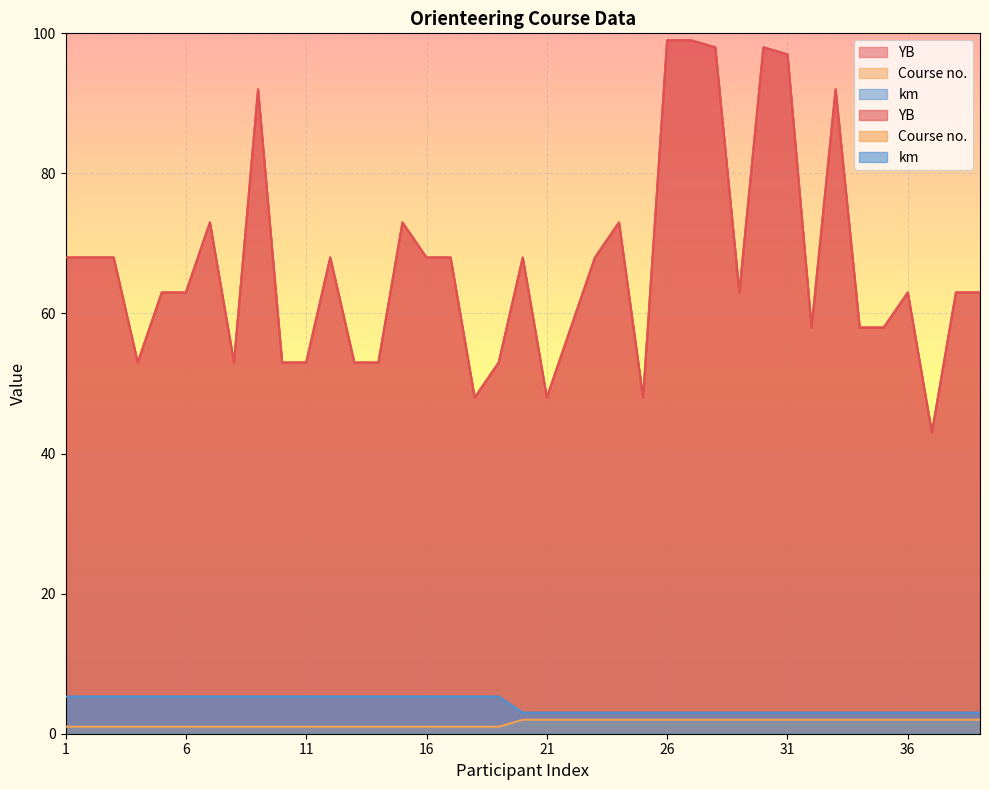

Reading right to left, what are all the values shown in this chart?

YB: 39=63.0	38=63.0	37=43.0	36=63.0	35=58.0	34=58.0	33=92.0	32=58.0	31=97.0	30=98.0	29=63.0	28=98.0	27=99.0	26=99.0	25=48.0	24=73.0	23=68.0	22=58.0	21=48.0	20=68.0	19=53.0	18=48.0	17=68.0	16=68.0	15=73.0	14=53.0	13=53.0	12=68.0	11=53.0	10=53.0	9=92.0	8=53.0	7=73.0	6=63.0	5=63.0	4=53.0	3=68.0	2=68.0	1=68.0
Course no.: 39=2.0	38=2.0	37=2.0	36=2.0	35=2.0	34=2.0	33=2.0	32=2.0	31=2.0	30=2.0	29=2.0	28=2.0	27=2.0	26=2.0	25=2.0	24=2.0	23=2.0	22=2.0	21=2.0	20=2.0	19=1.0	18=1.0	17=1.0	16=1.0	15=1.0	14=1.0	13=1.0	12=1.0	11=1.0	10=1.0	9=1.0	8=1.0	7=1.0	6=1.0	5=1.0	4=1.0	3=1.0	2=1.0	1=1.0
km: 39=3.0	38=3.0	37=3.0	36=3.0	35=3.0	34=3.0	33=3.0	32=3.0	31=3.0	30=3.0	29=3.0	28=3.0	27=3.0	26=3.0	25=3.0	24=3.0	23=3.0	22=3.0	21=3.0	20=3.0	19=5.3	18=5.3	17=5.3	16=5.3	15=5.3	14=5.3	13=5.3	12=5.3	11=5.3	10=5.3	9=5.3	8=5.3	7=5.3	6=5.3	5=5.3	4=5.3	3=5.3	2=5.3	1=5.3